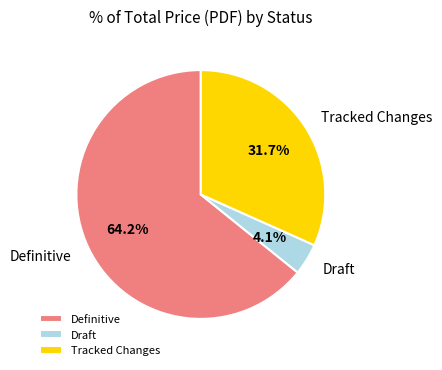

Rank the categories by value from lowest to highest.

Draft, Tracked Changes, Definitive